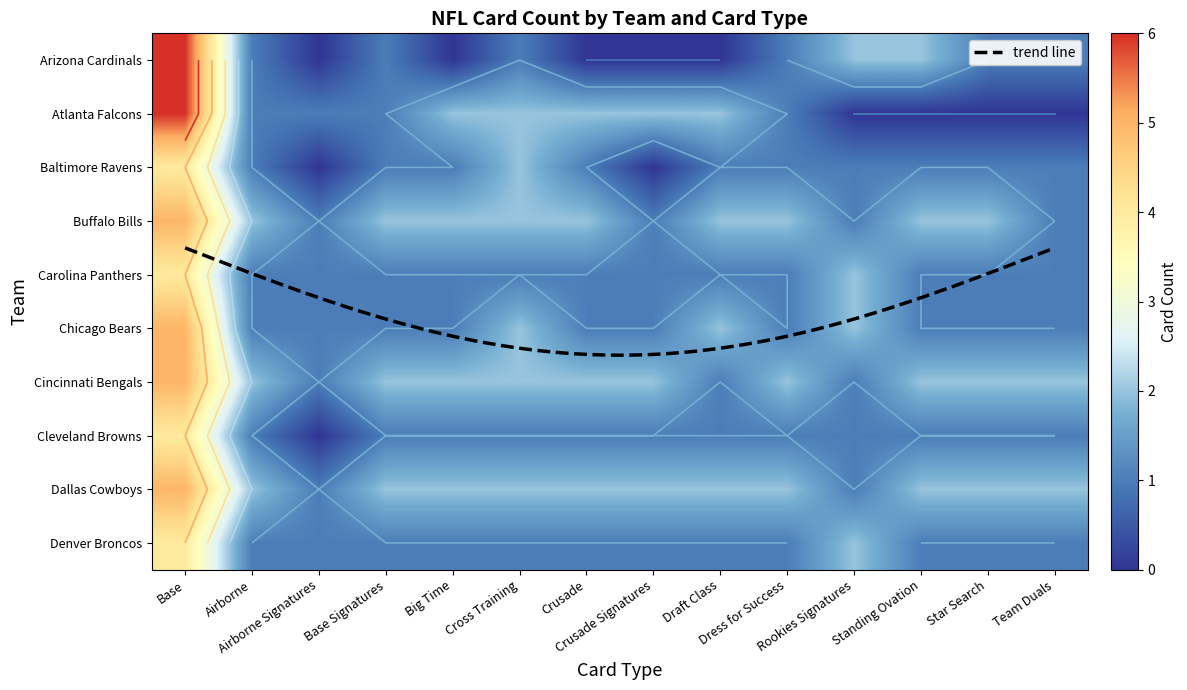

What is the maximum value for Carolina Panthers?

4